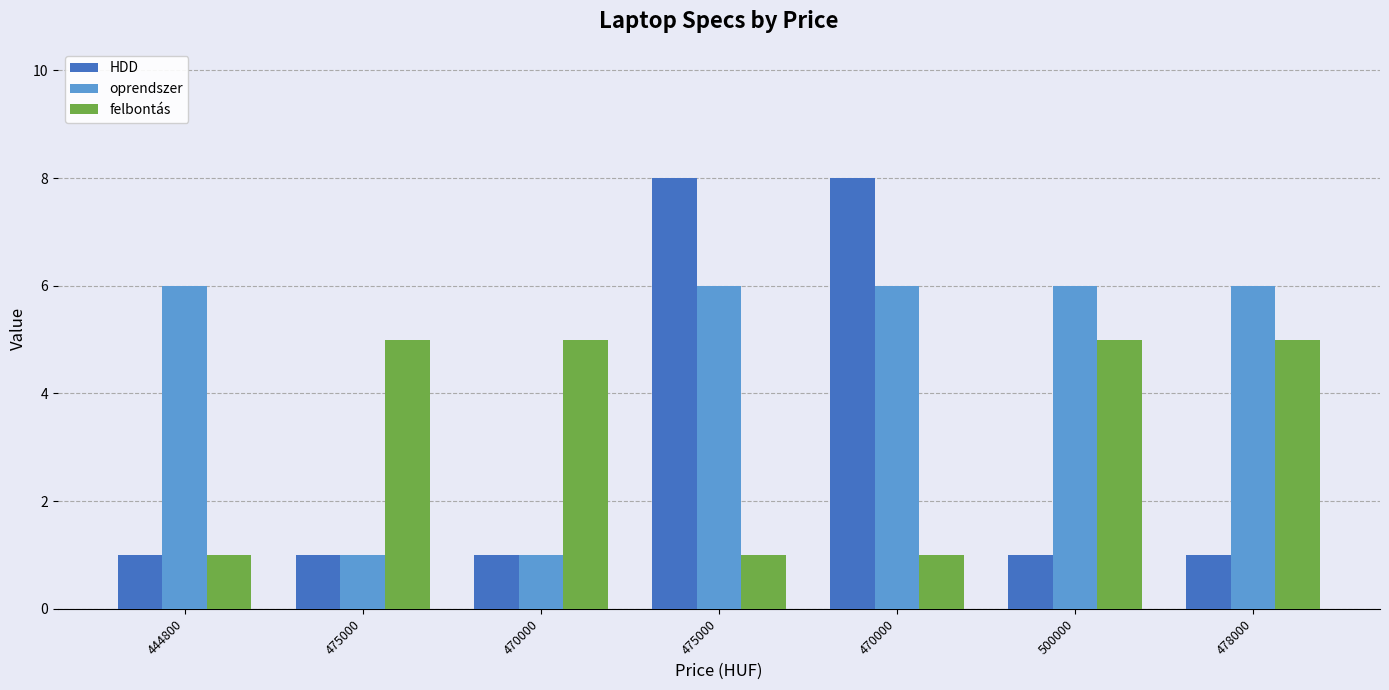

At how many categories does at least one series exceed 6?

2